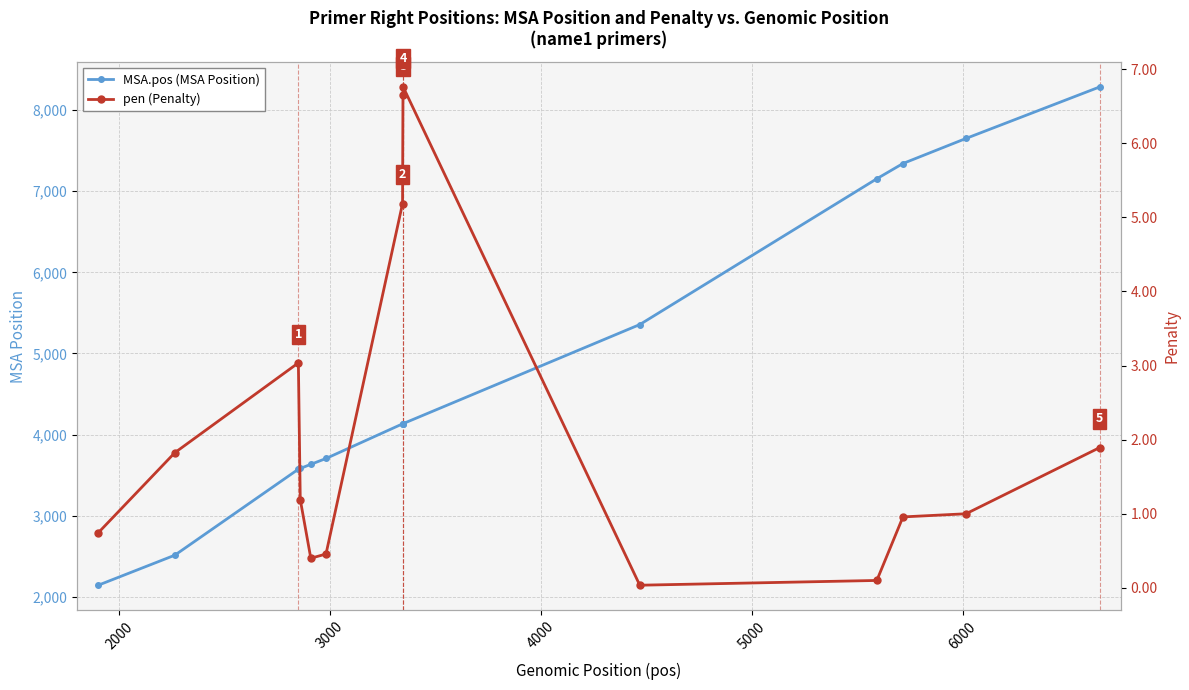

What is the average value of the MSA.pos (MSA Position) series?

4810